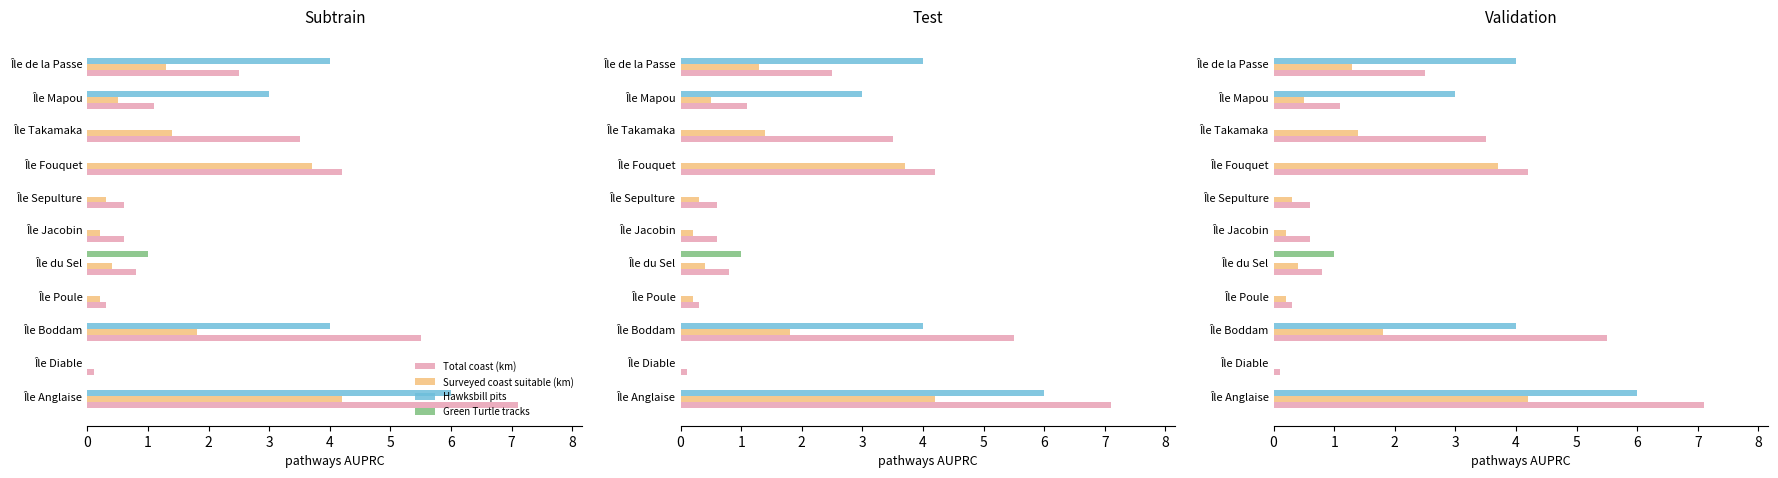

What is the value of the Surveyed coast suitable (km) bar at the 4th from the left?

0.2